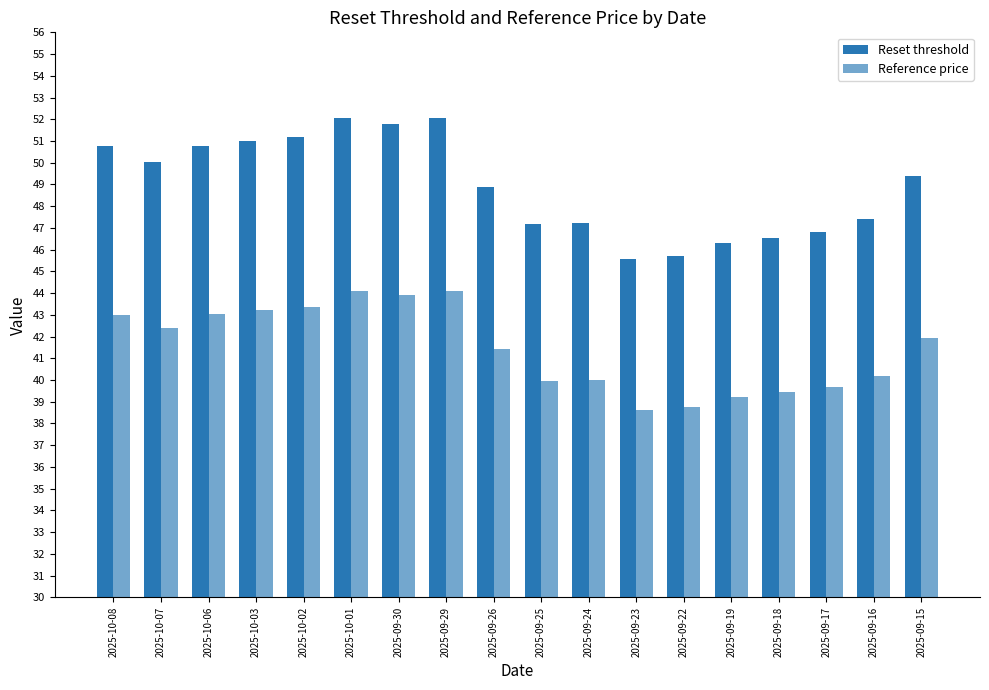

What is the total value across all series at 2025-09-19?

85.5